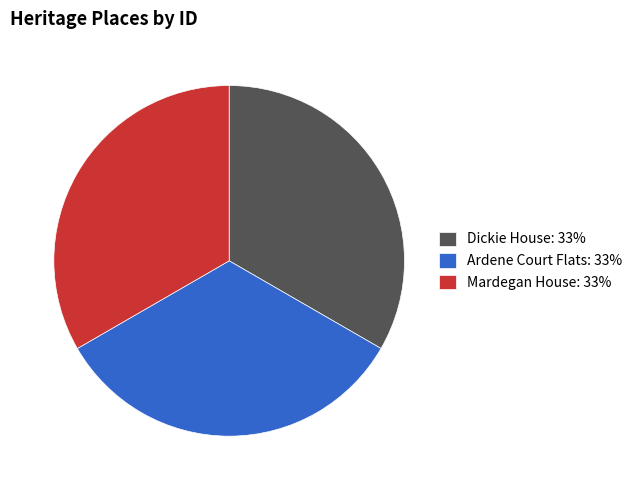

Is it true that Mardegan House is 33% of the pie?

True